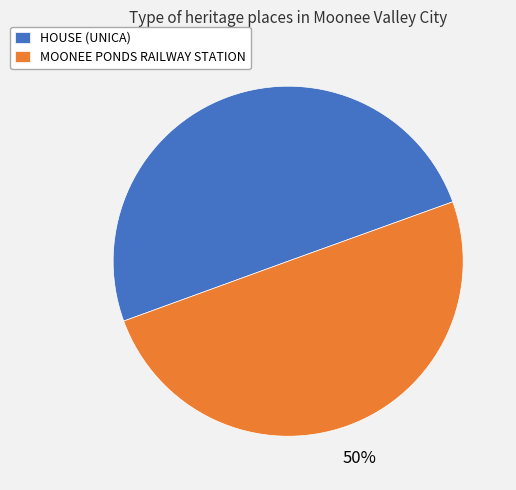

What percentage is the MOONEE PONDS RAILWAY STATION slice, to the nearest percent?

50%